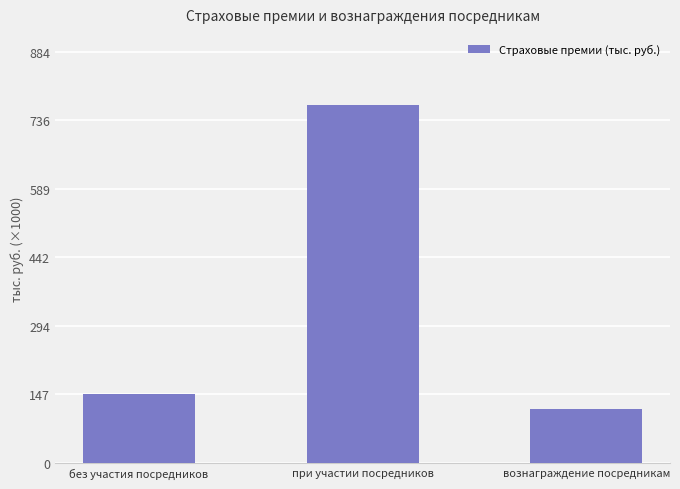

What is the change in value from без участия посредников to при участии посредников?

+620130.2